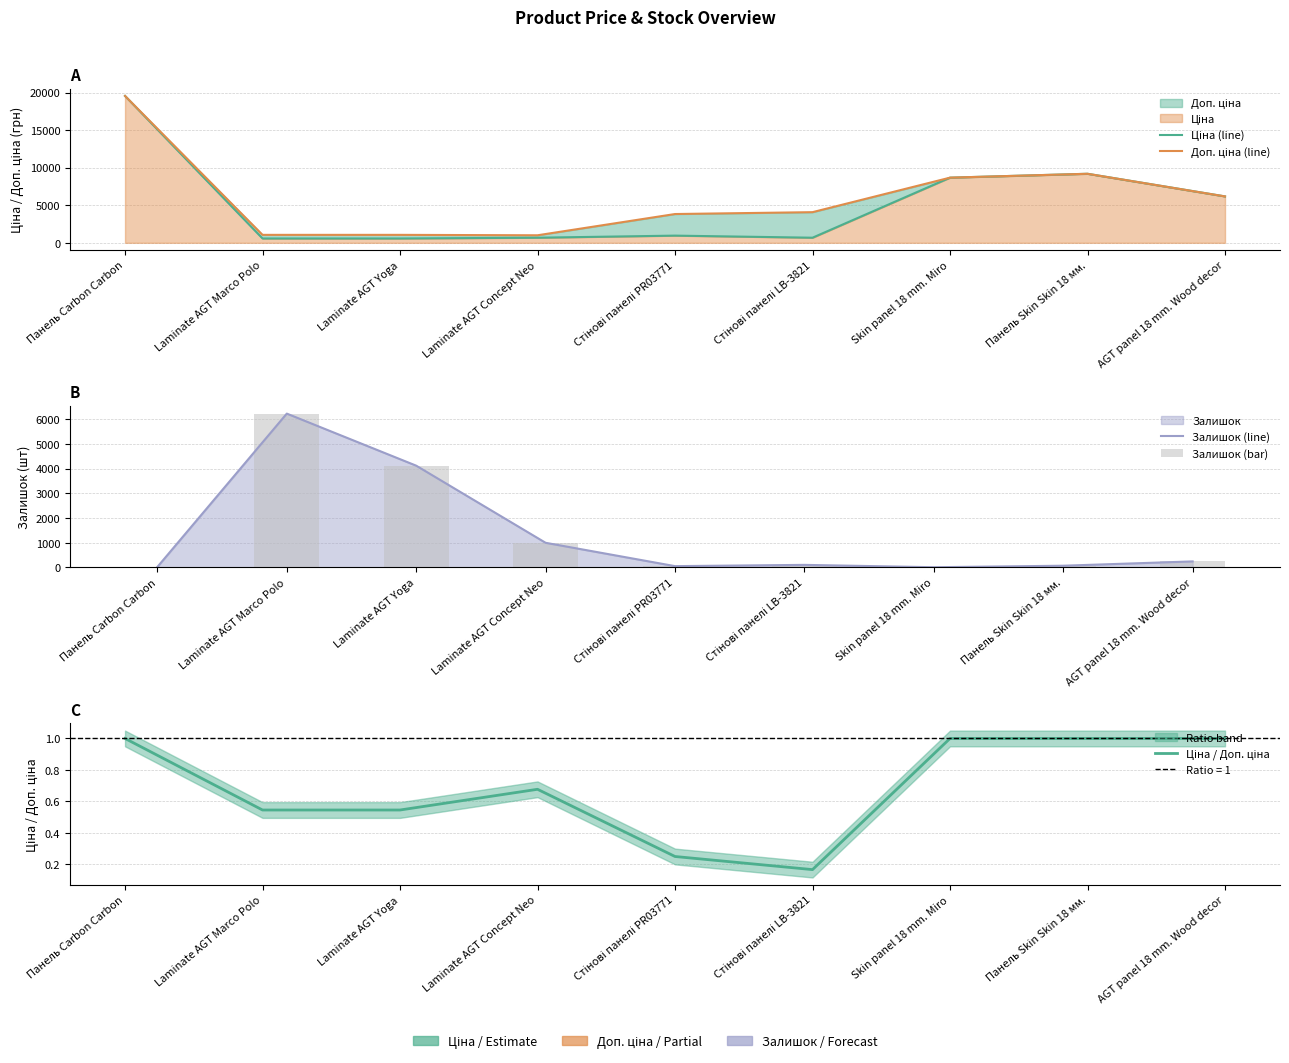

Are the bars horizontal?

No